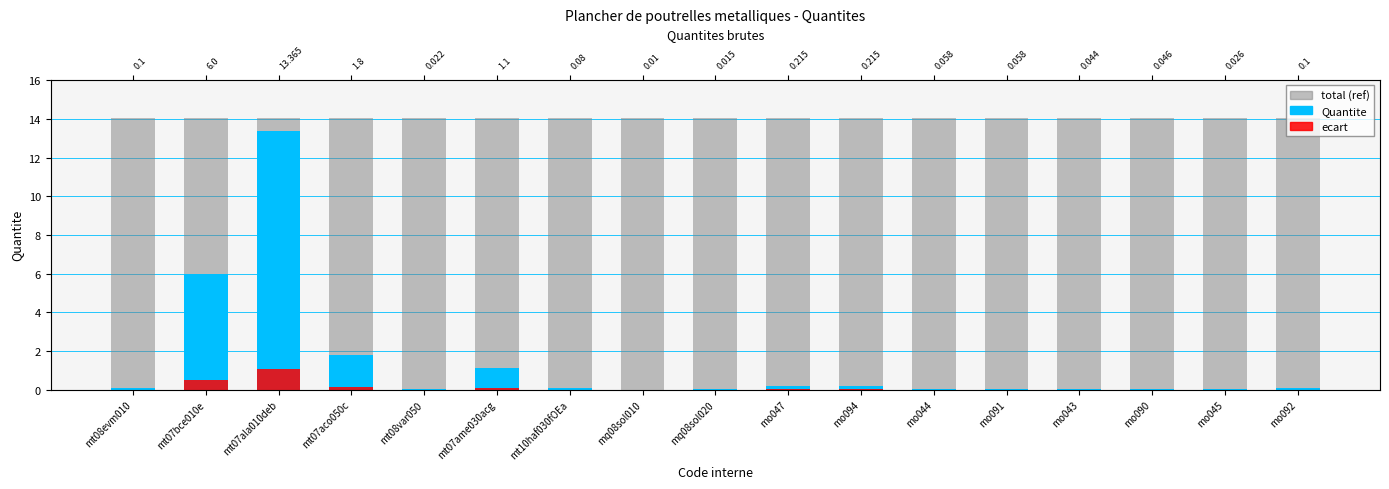

Reading left to right, list all the values displayed in this chart.

total (ref): mt08evm010=14.0	mt07bce010e=14.0	mt07ala010deb=14.0	mt07aco050c=14.0	mt08var050=14.0	mt07ame030acg=14.0	mt10haf030fOEa=14.0	mq08sol010=14.0	mq08sol020=14.0	mo047=14.0	mo094=14.0	mo044=14.0	mo091=14.0	mo043=14.0	mo090=14.0	mo045=14.0	mo092=14.0
Quantite: mt08evm010=0.1	mt07bce010e=6.0	mt07ala010deb=13.4	mt07aco050c=1.8	mt08var050=0.0	mt07ame030acg=1.1	mt10haf030fOEa=0.1	mq08sol010=0.0	mq08sol020=0.0	mo047=0.2	mo094=0.2	mo044=0.1	mo091=0.1	mo043=0.0	mo090=0.0	mo045=0.0	mo092=0.1
ecart: mt08evm010=0.0	mt07bce010e=0.5	mt07ala010deb=1.1	mt07aco050c=0.1	mt08var050=0.0	mt07ame030acg=0.1	mt10haf030fOEa=0.0	mq08sol010=0.0	mq08sol020=0.0	mo047=0.0	mo094=0.0	mo044=0.0	mo091=0.0	mo043=0.0	mo090=0.0	mo045=0.0	mo092=0.0